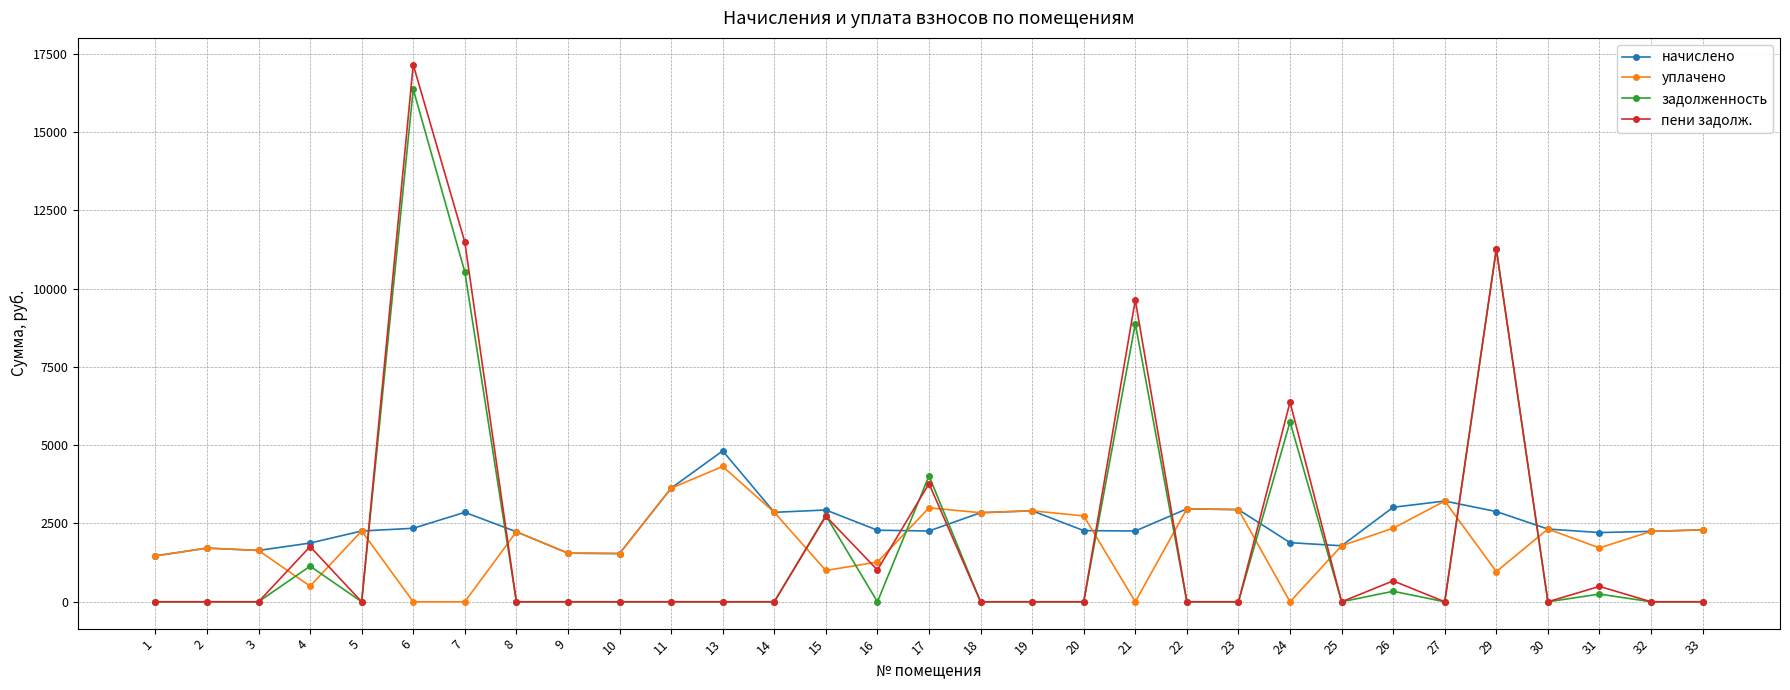

After their last crossing, which series has the higher values: пени задолж. or уплачено?

уплачено